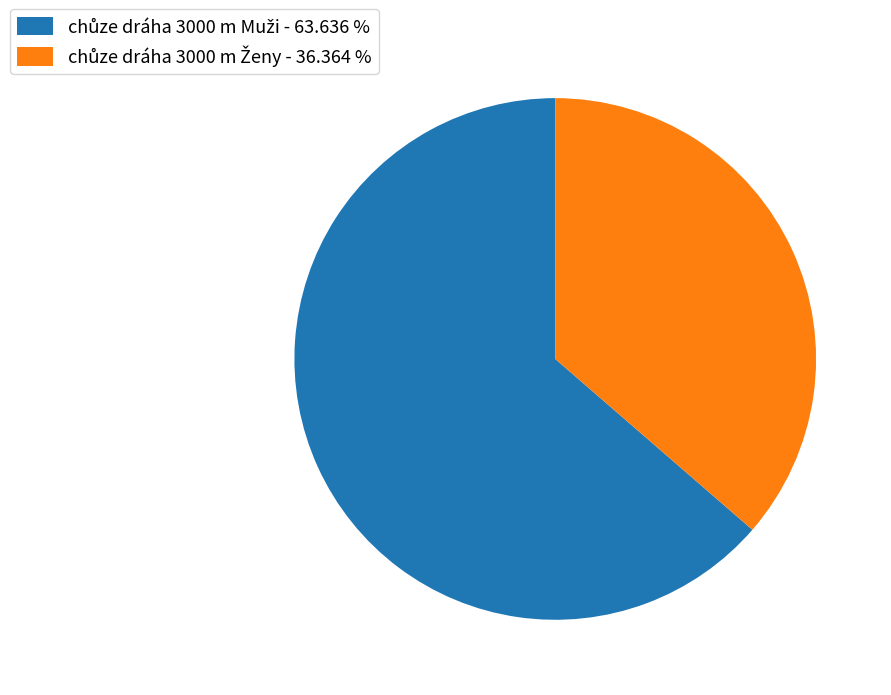

Is there a majority slice in this chart?

Yes